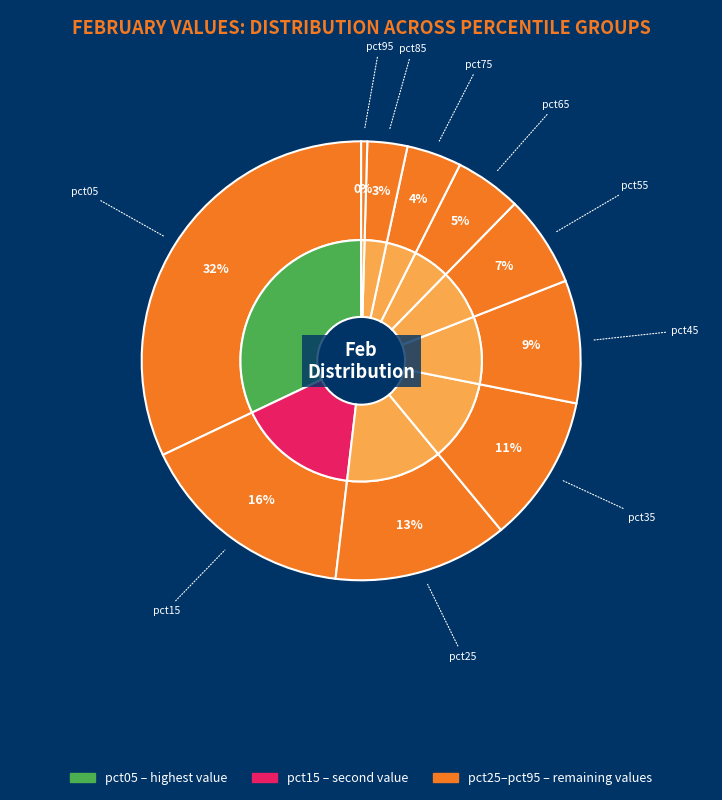

True or false: pct15 accounts for 16% of the total.

True